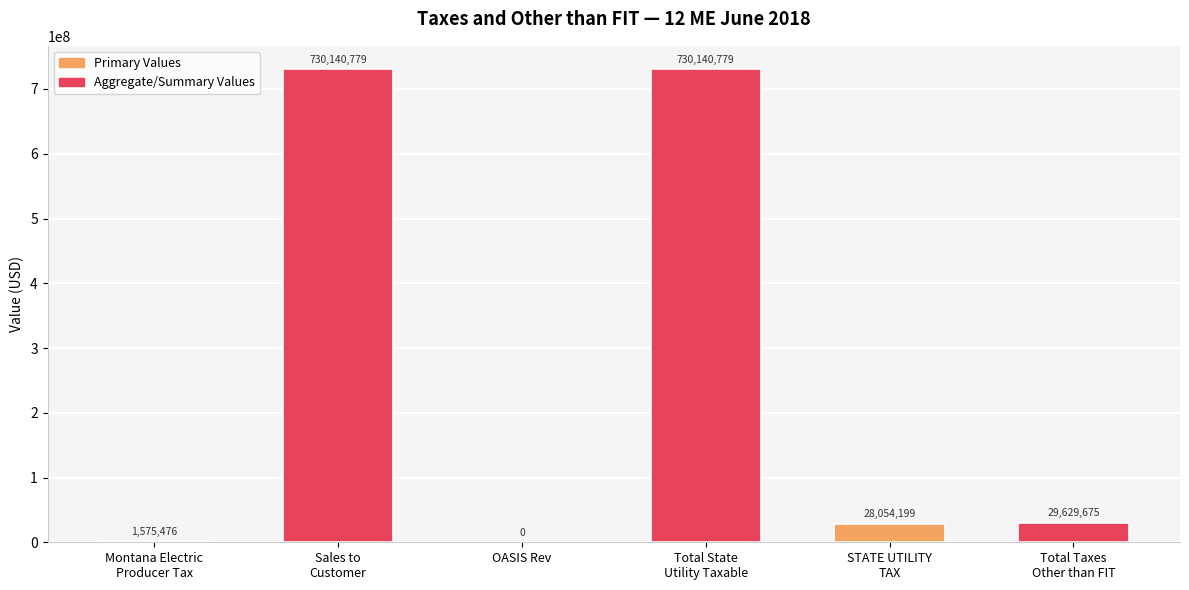

Is it true that the value at OASIS Rev is 442752216.6?

False